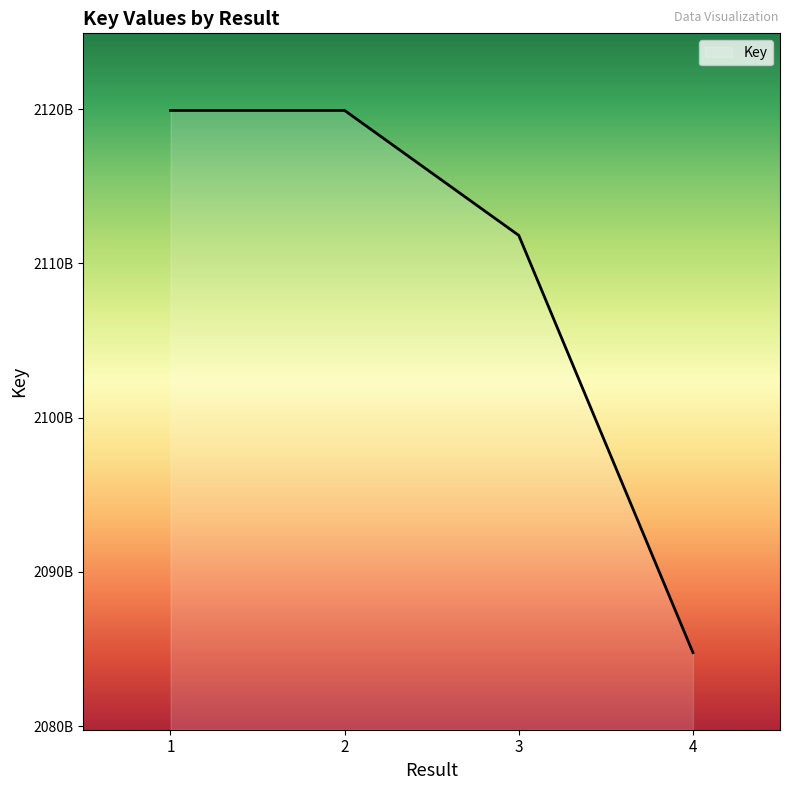

What is the value of the 4th point from the left?

2084770535